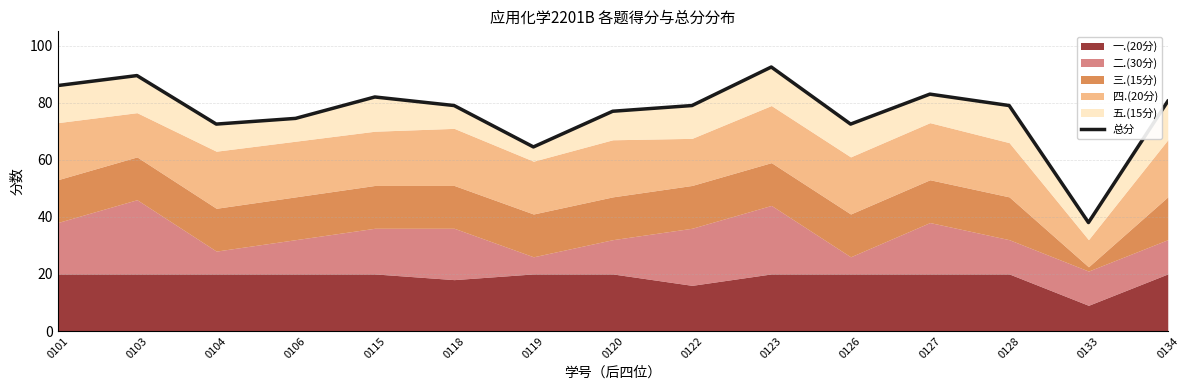

Reading left to right, what are all the values shown in this chart?

0101=86.0	0103=89.5	0104=72.5	0106=74.5	0115=82.0	0118=79.0	0119=64.5	0120=77.0	0122=79.0	0123=92.5	0126=72.5	0127=83.0	0128=79.0	0133=38.0	0134=80.5